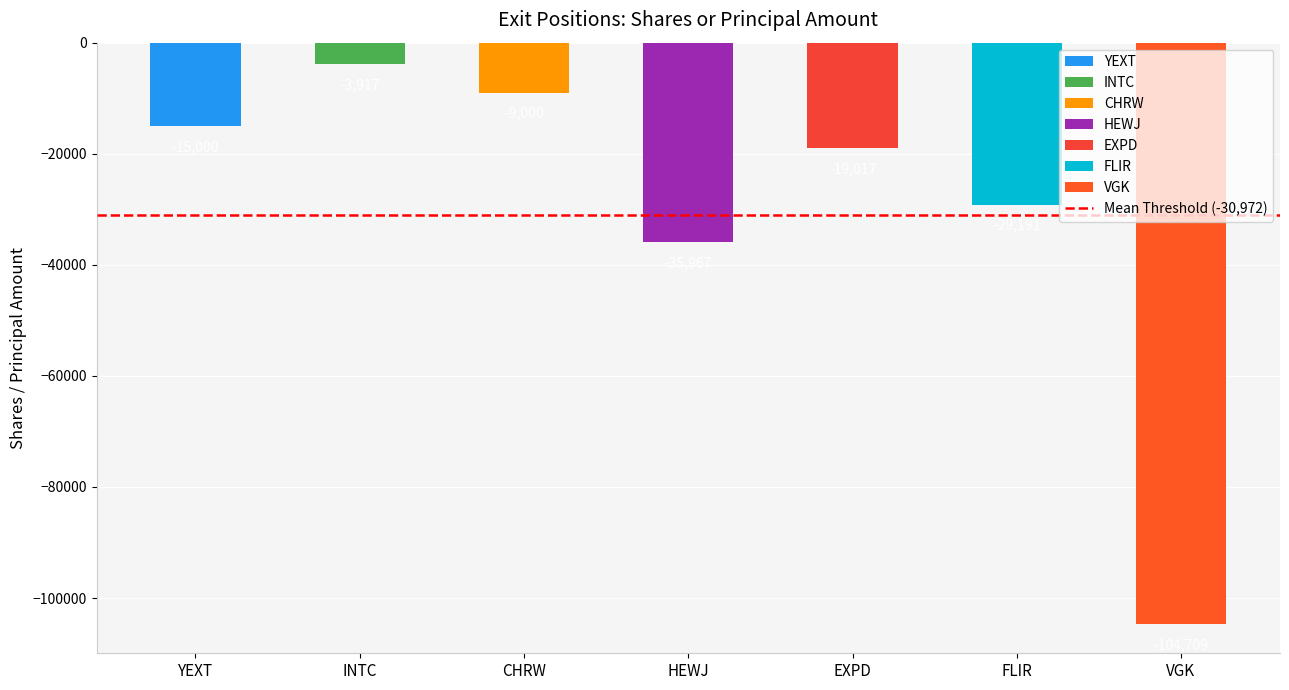

Between VGK and CHRW, which is larger?

CHRW